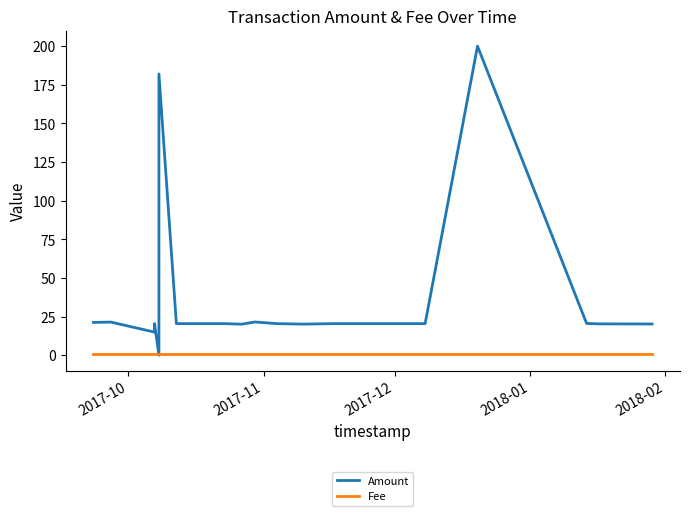

Where does the Amount series first go above 20?

2017-10